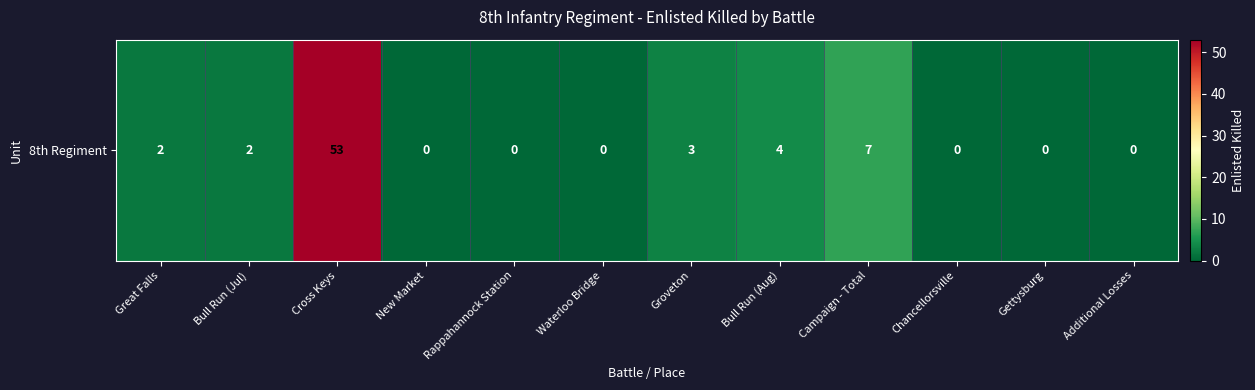

What is the difference between the second highest and minimum values?

7